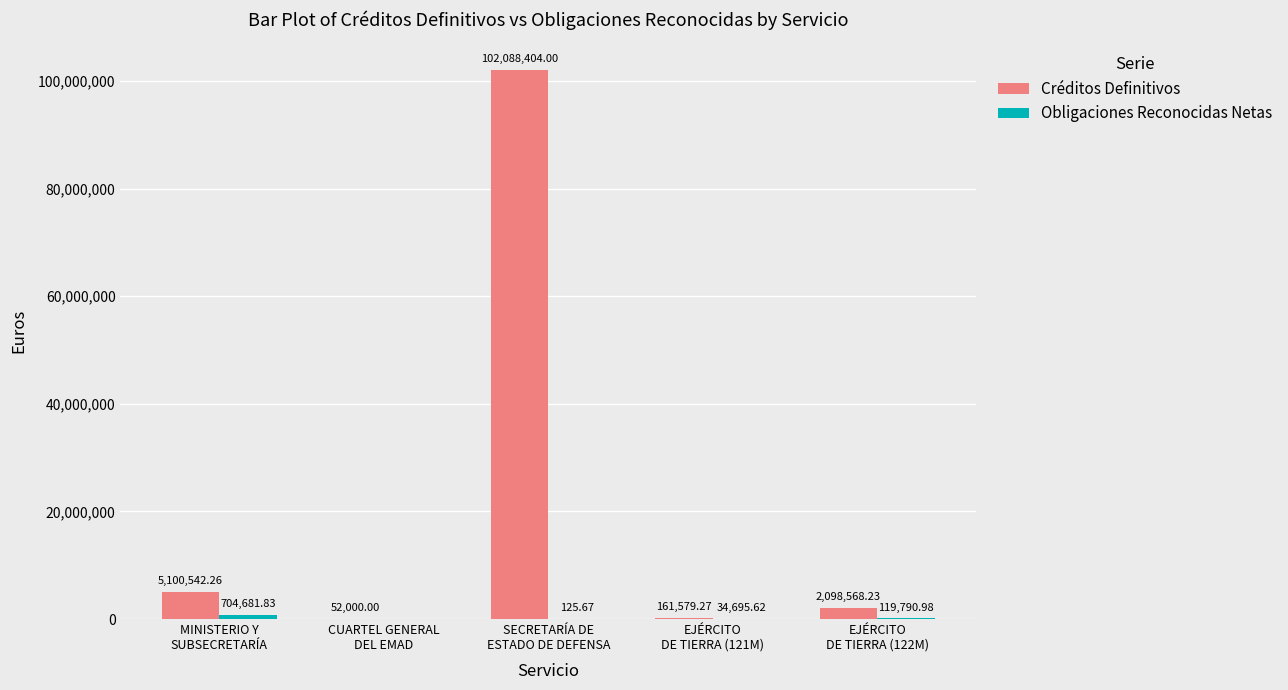

Which series has the largest total across all categories?

Créditos Definitivos